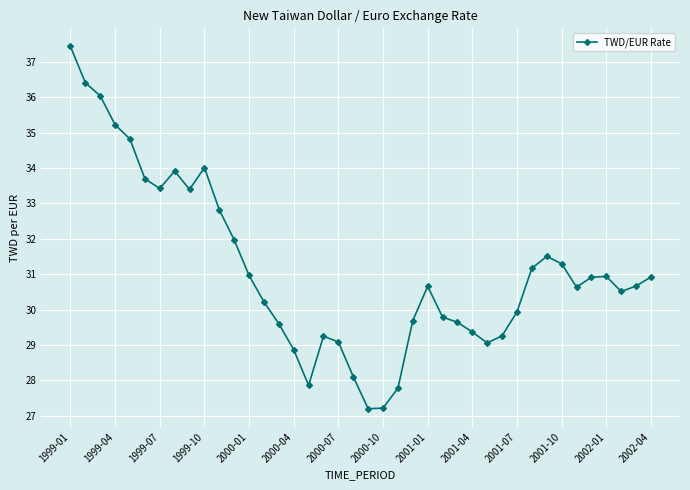

What is the average value?

31.1